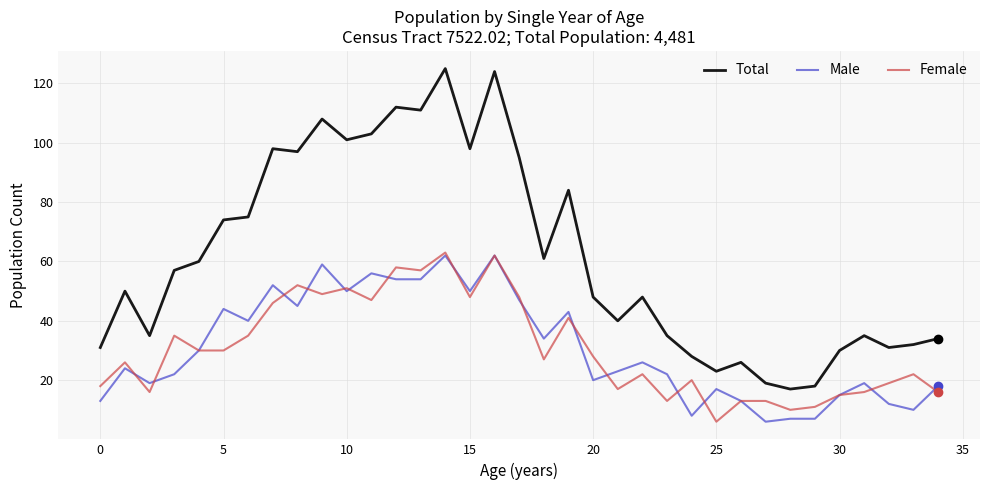

Which series has the largest total across all categories?

Total